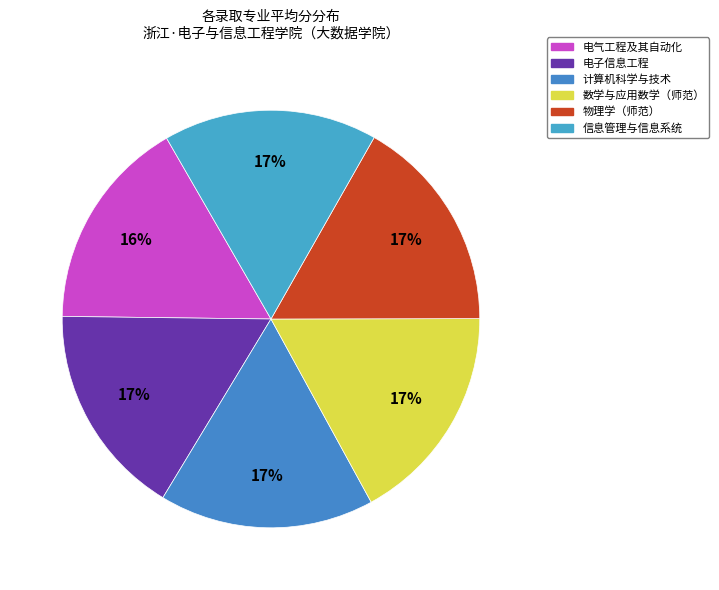

Combined, what portion of the pie is 信息管理与信息系统 and 电气工程及其自动化?

33.0%